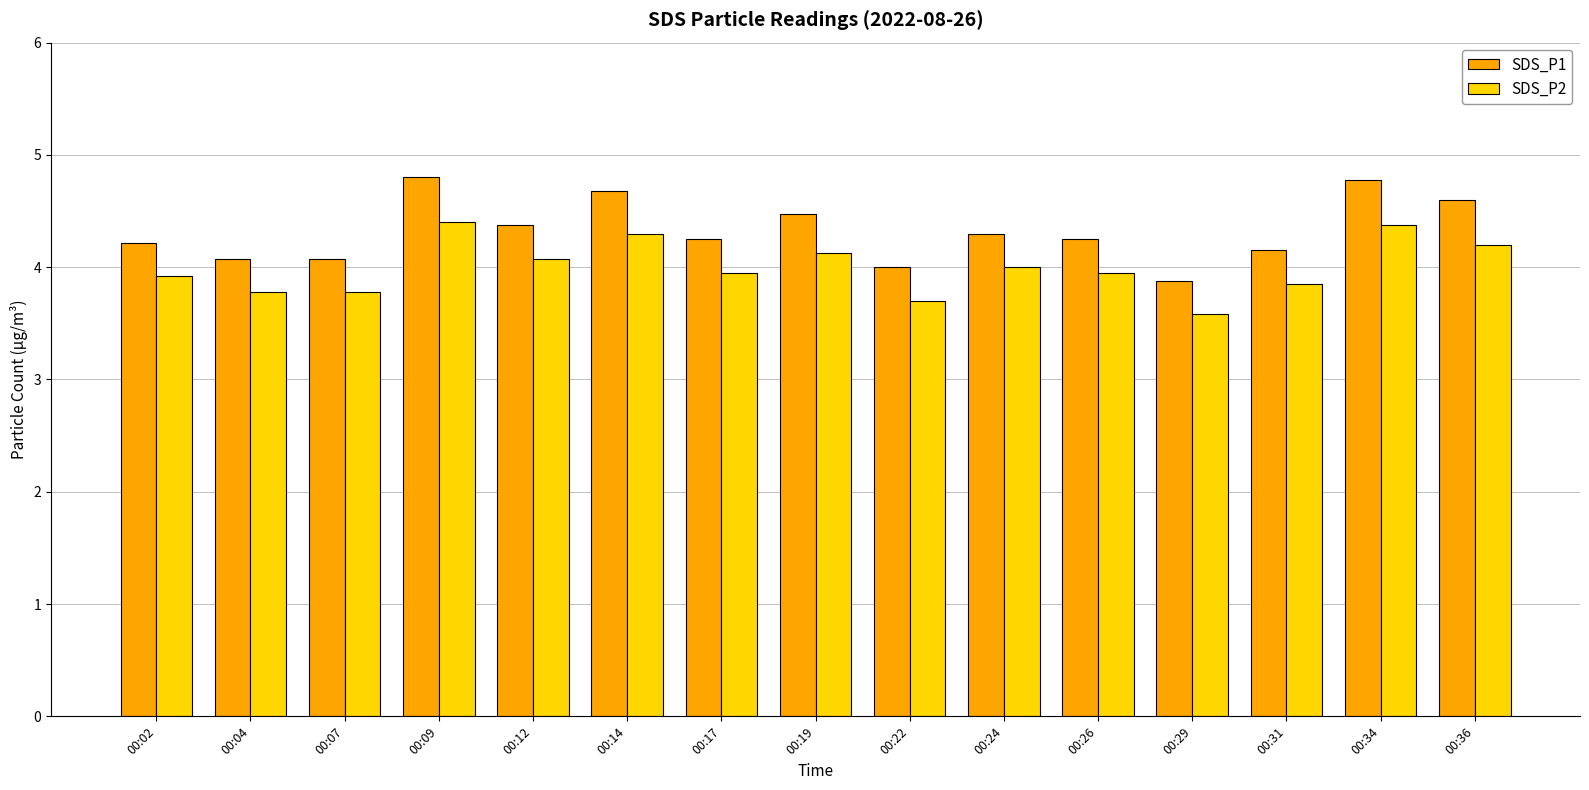

Is the value of SDS_P2 at 00:29 greater than the value of SDS_P1 at 00:24?

No